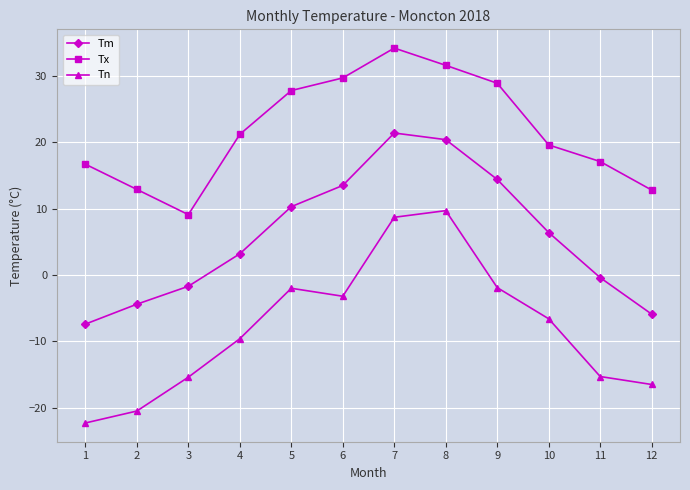

How many values in the Tx series are below 21?

6